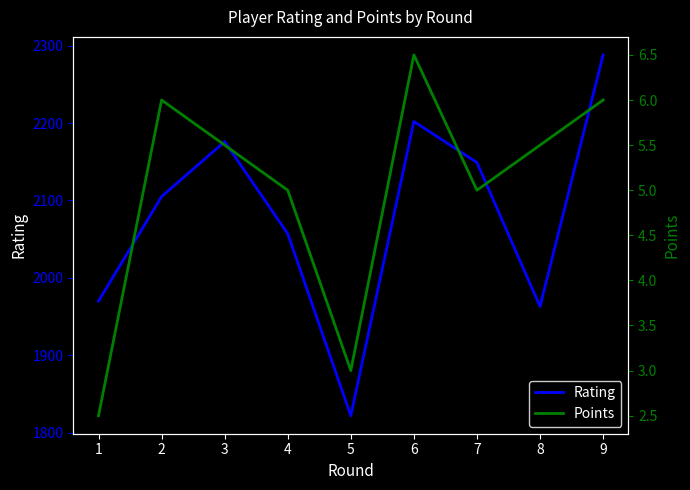

True or false: Points has more than 0 points higher than both neighbors.

True